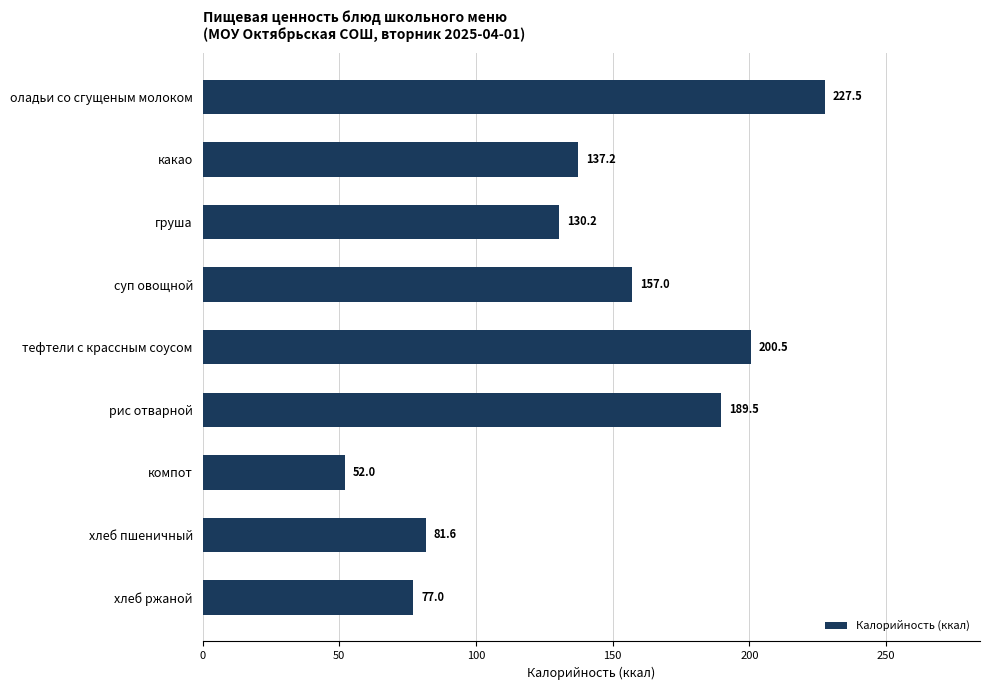

What is the sum of all values?

1252.5